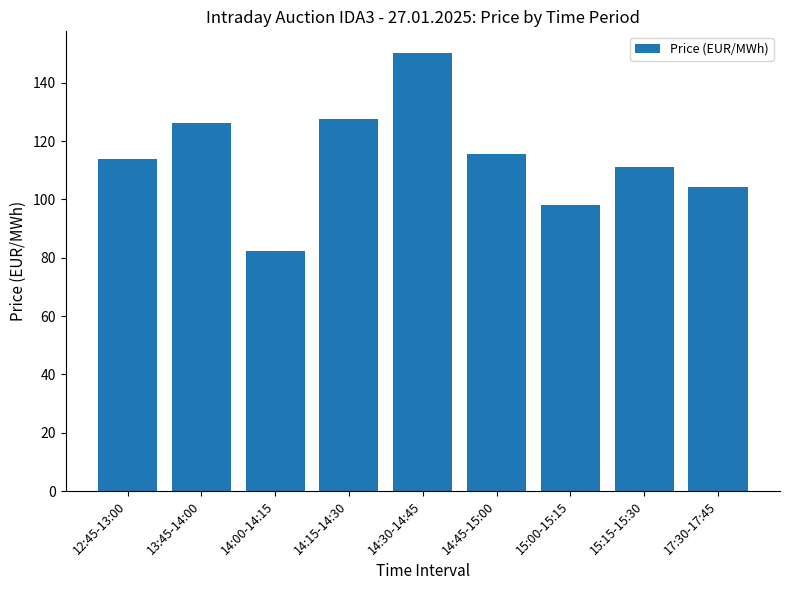

The chart shows a value of 150.3 at 15:15-15:30. True or false?

False